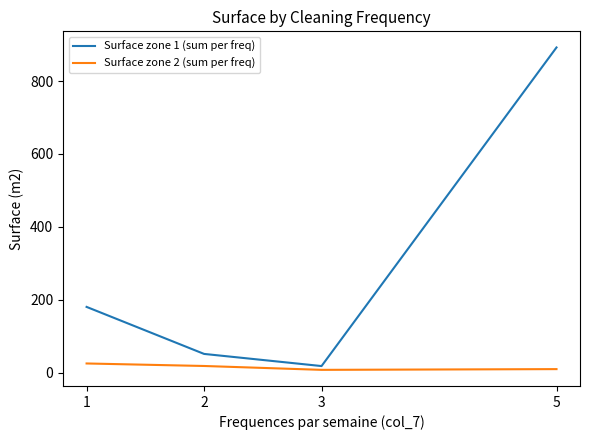

What is the maximum value shown in the chart?

892.1